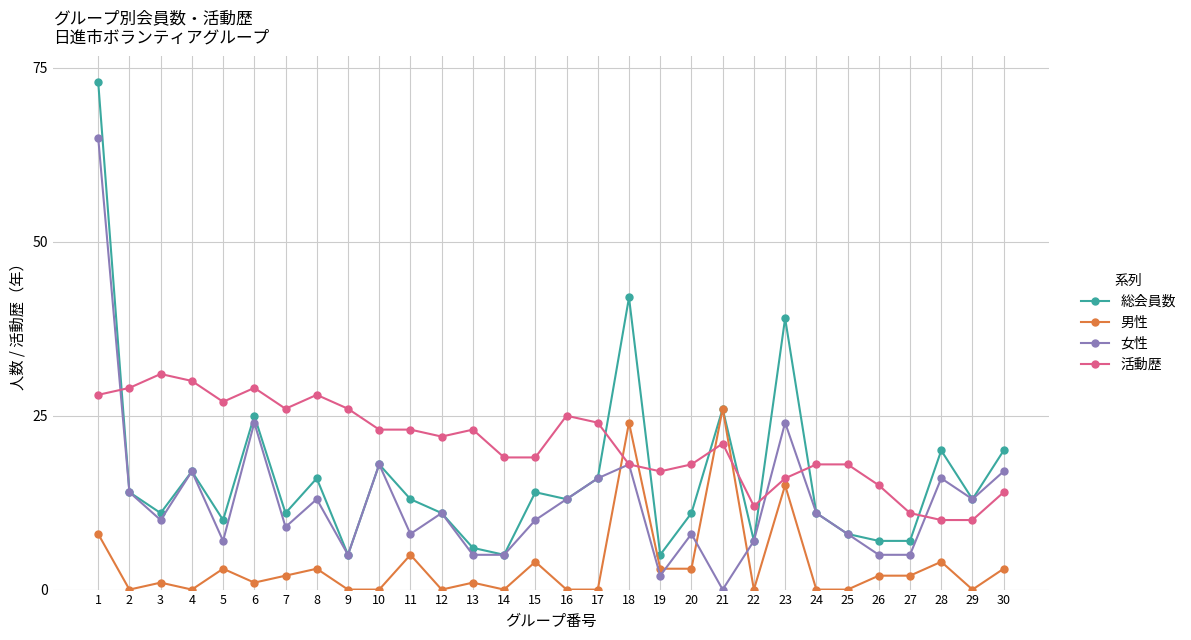

The 女性 series shows 5 at 13. True or false?

True